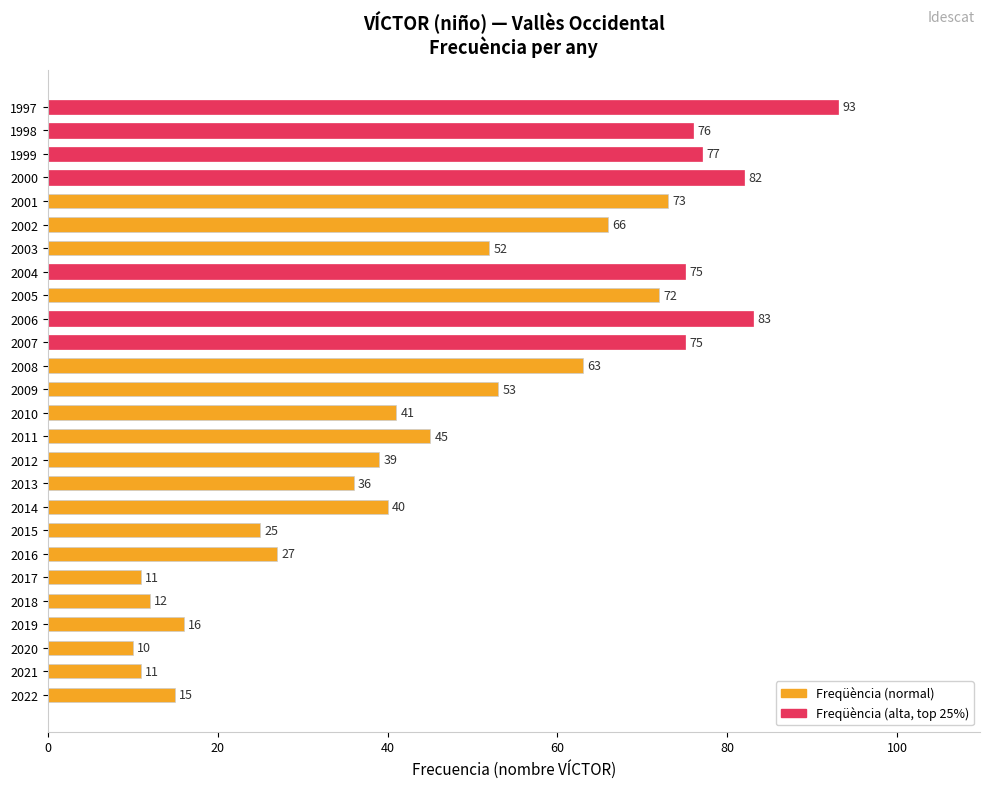

How many data points are less than 52?

13